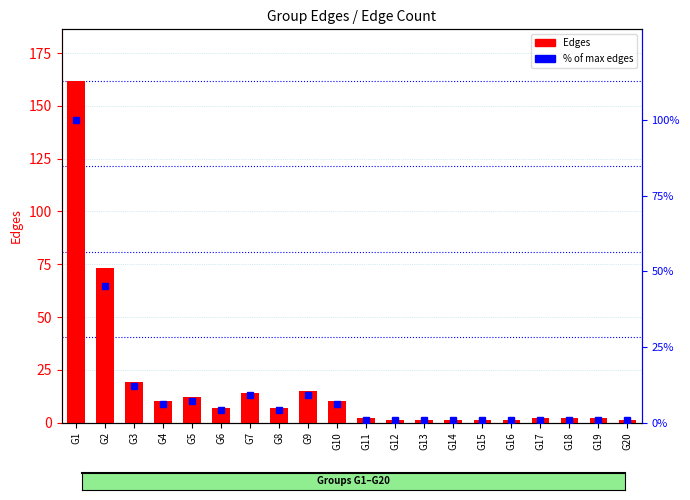

What is the greatest value displayed?

162